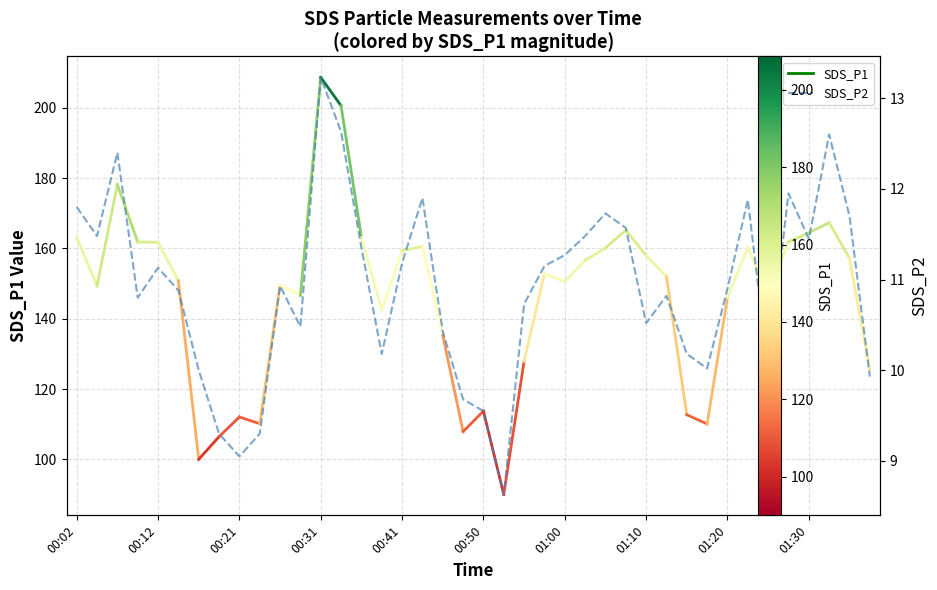

What is the change in value from 10 to 22?

-0.2